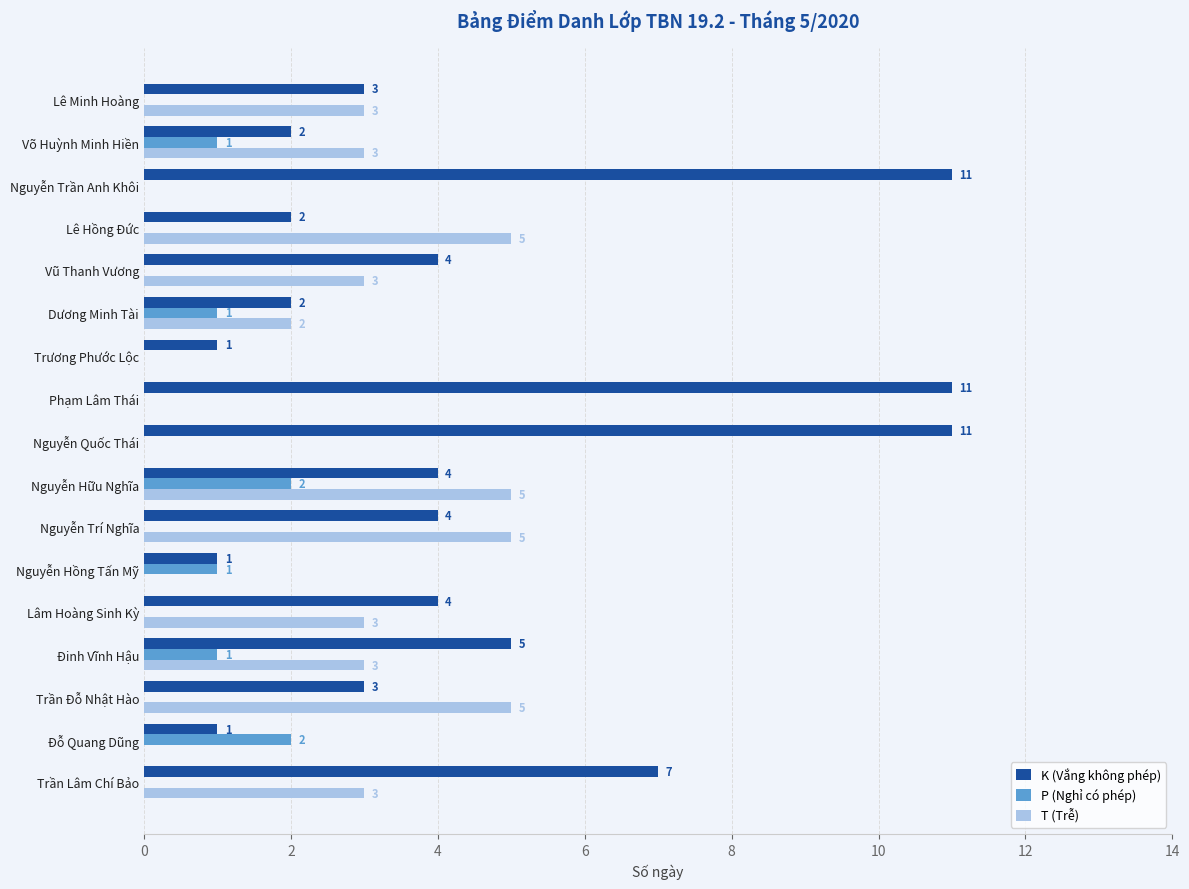

Between Vũ Thanh Vương and Nguyễn Trần Anh Khôi, which series saw the biggest shift?

K (Vắng không phép)